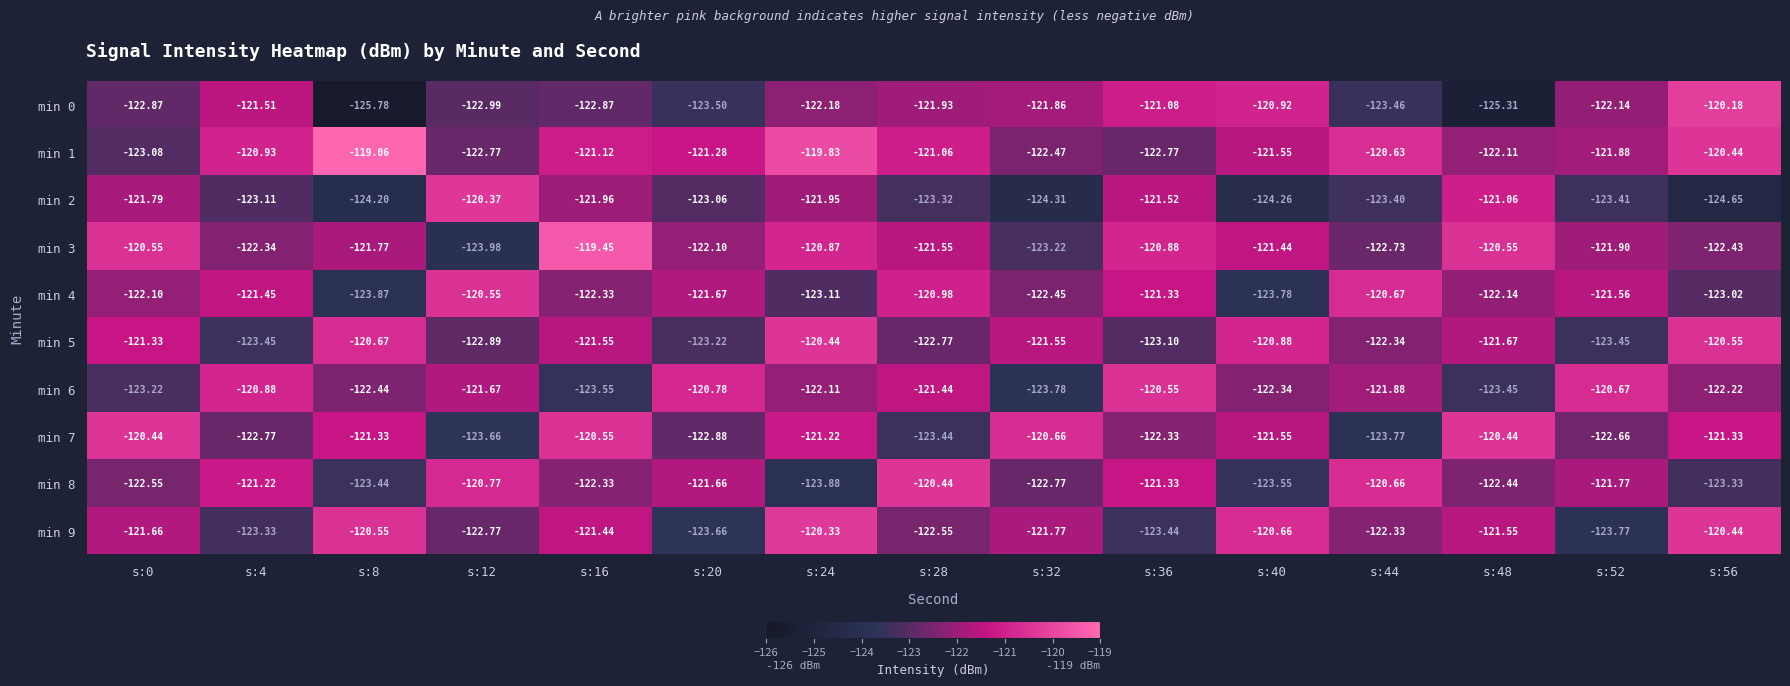

Is the value of min 6 at s:36 greater than the value of min 0 at s:20?

Yes